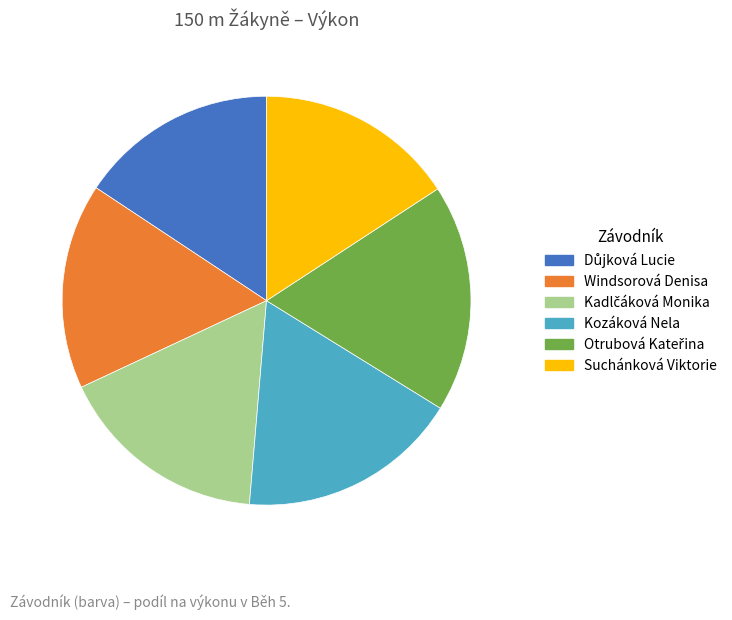

Does any single category account for the majority?

No